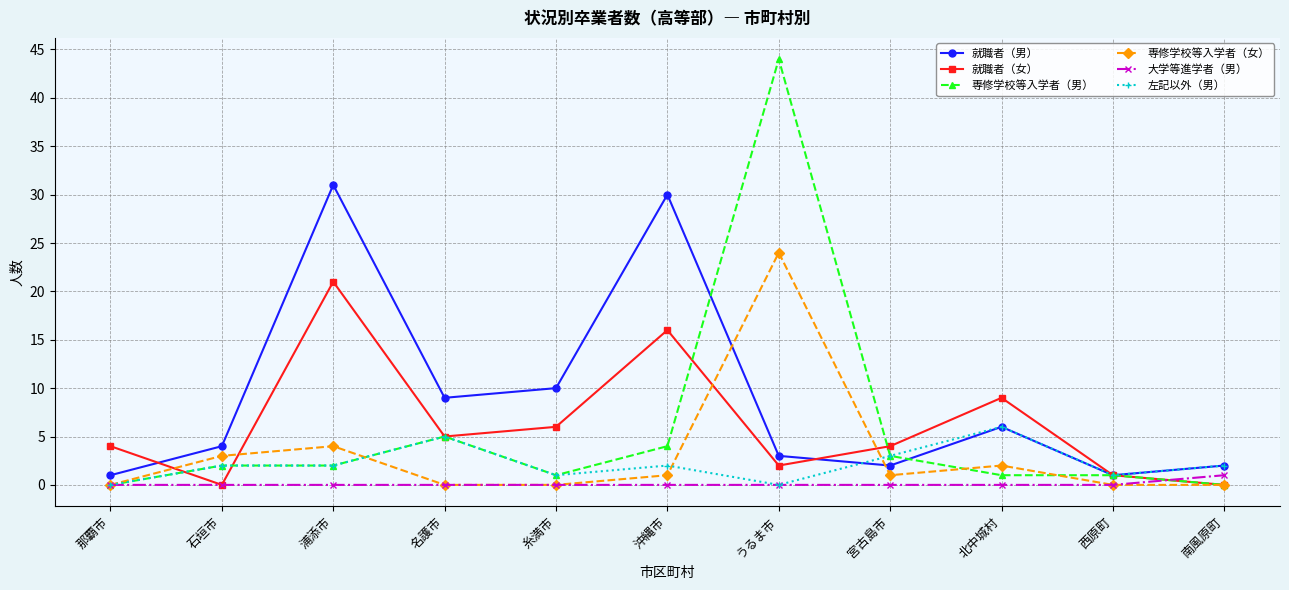

What position from the left is 那覇市?

1